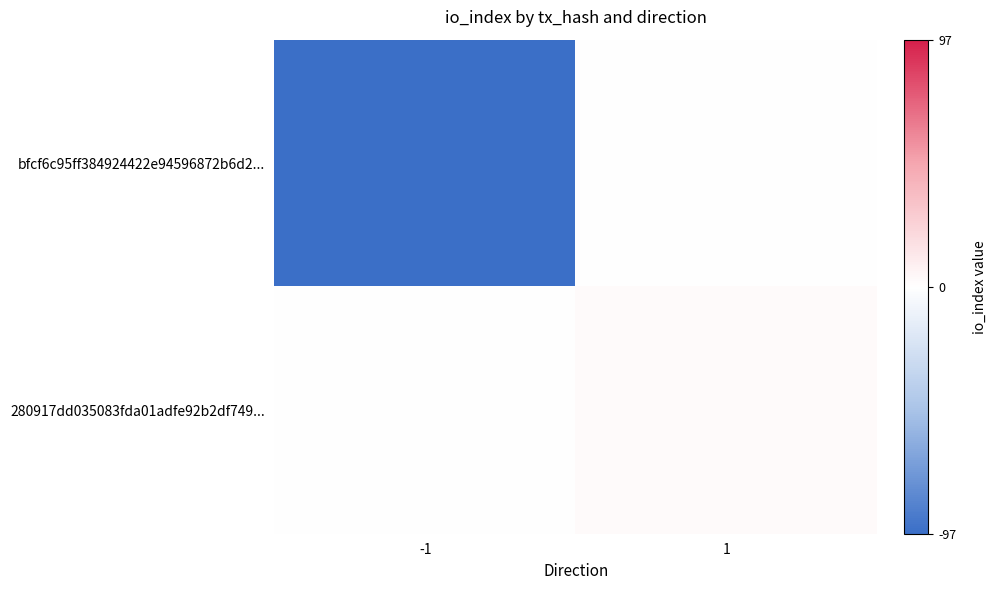

Reading left to right, transcribe all the data shown in this chart.

bfcf6c95ff384924422e94596872b6d2...: -1=-97	1=0
280917dd035083fda01adfe92b2df749...: -1=0	1=3